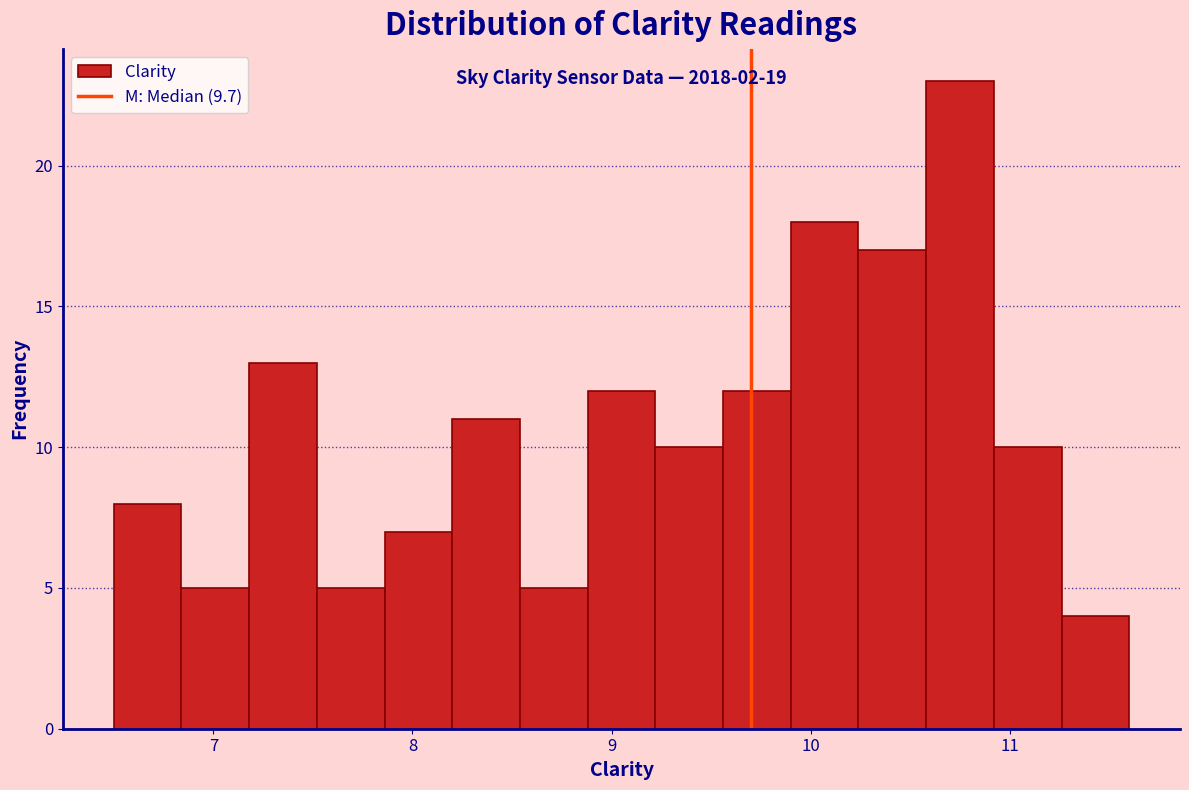

Read against the x-axis, roughly where is the centre of the tallest bar?

10.8